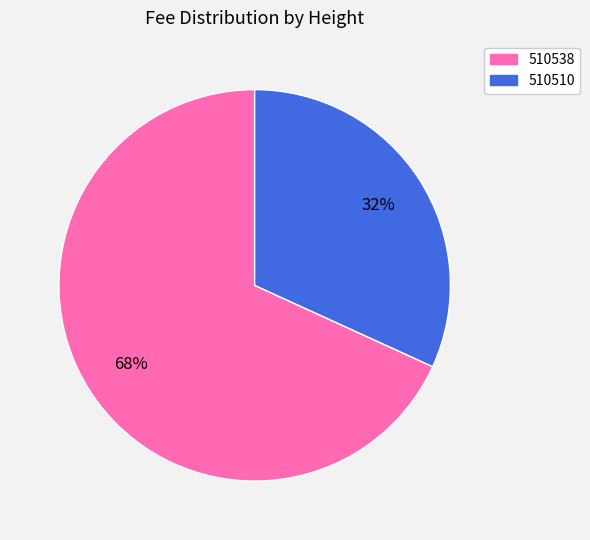

Does 510510 account for over 50% of the chart?

No